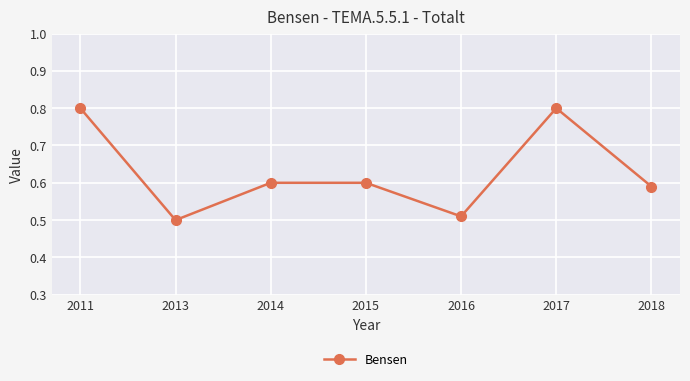

What is the value of the 6th point from the left?

0.8